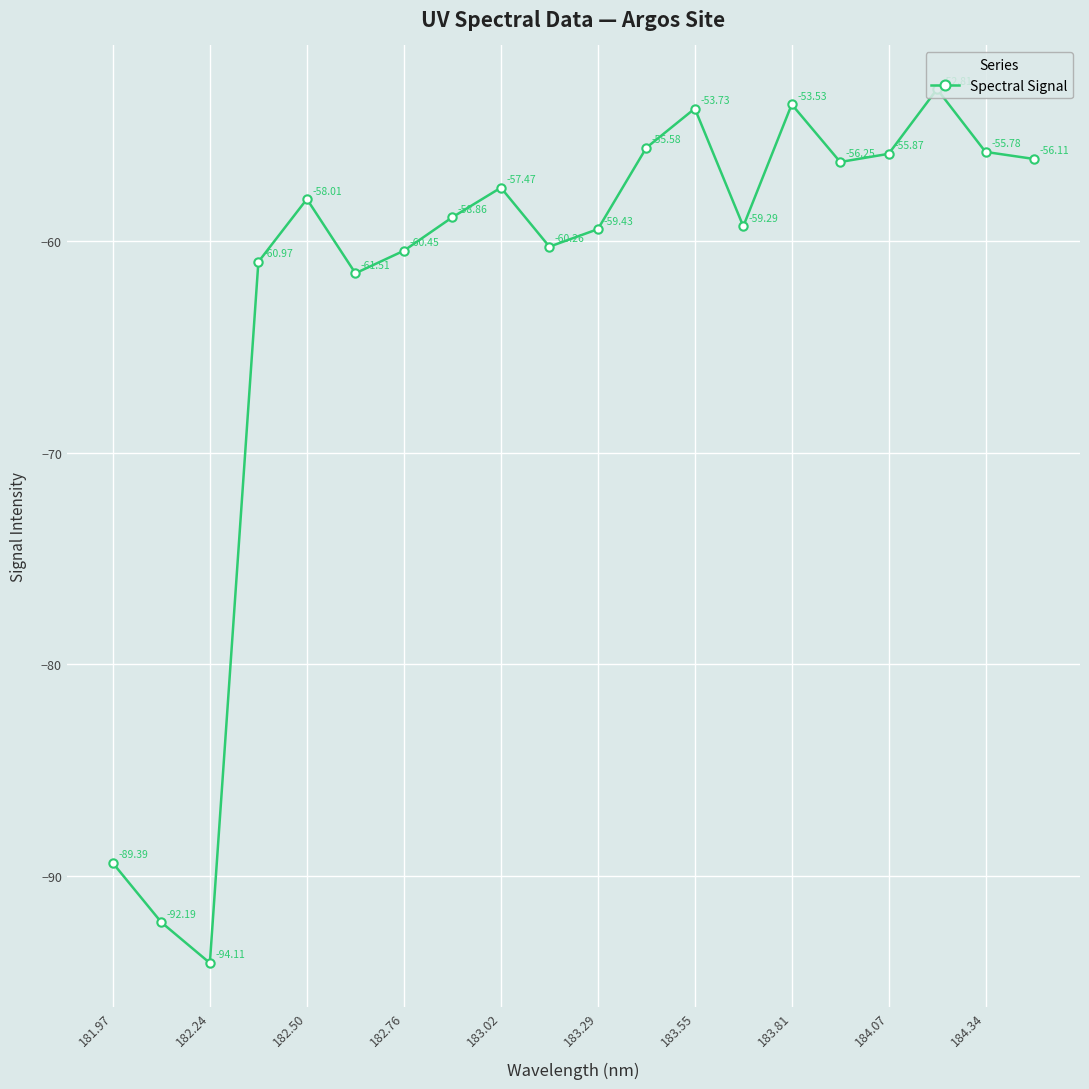

True or false: there are more than 0 points higher than both neighbors.

True